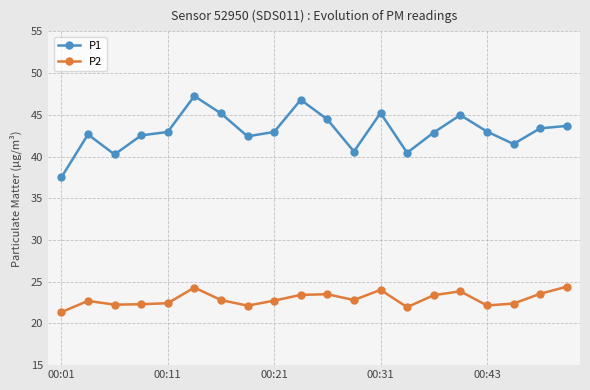

What are all the series names shown in the legend?

P1, P2